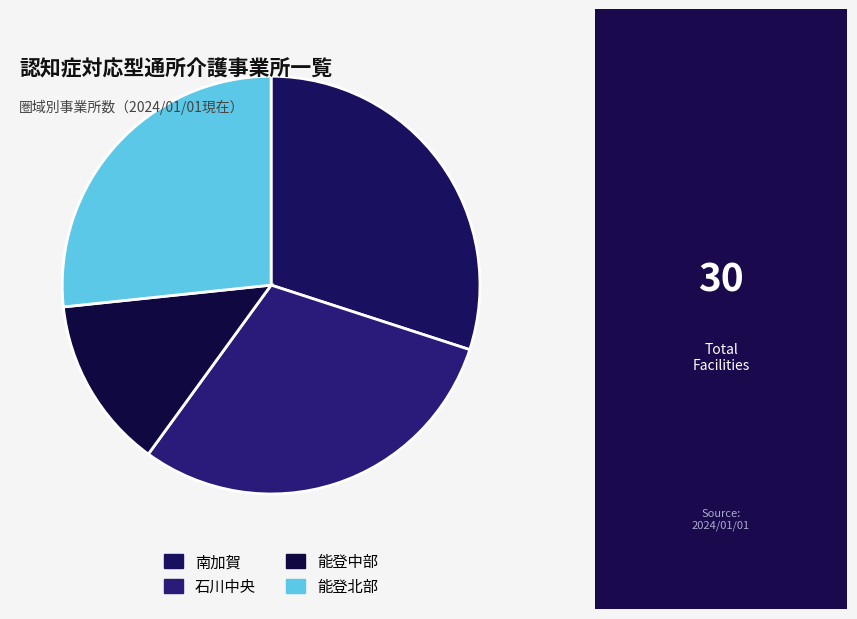

How many segments does this pie chart have?

4